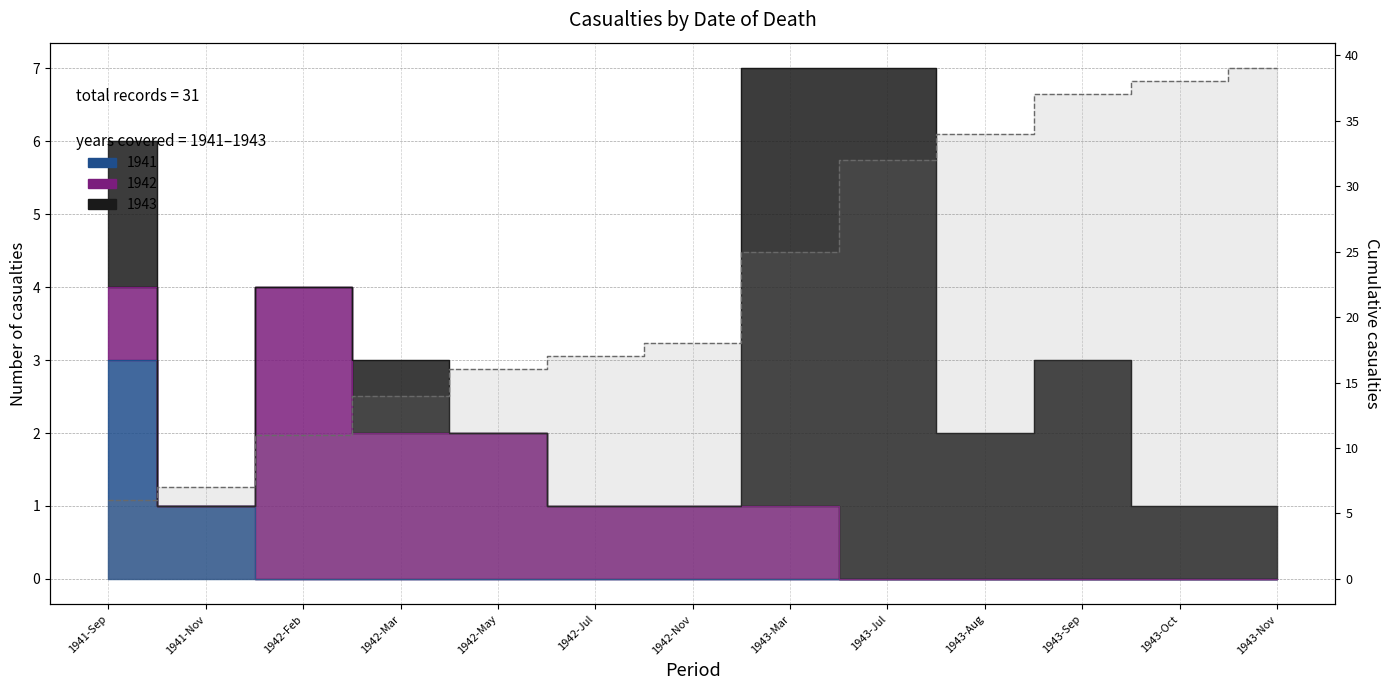

List the labels in order of value, smallest first.

1941-Sep, 1941-Nov, 1942-Feb, 1942-Mar, 1942-May, 1942-Jul, 1942-Nov, 1943-Mar, 1943-Jul, 1943-Aug, 1943-Sep, 1943-Oct, 1943-Nov